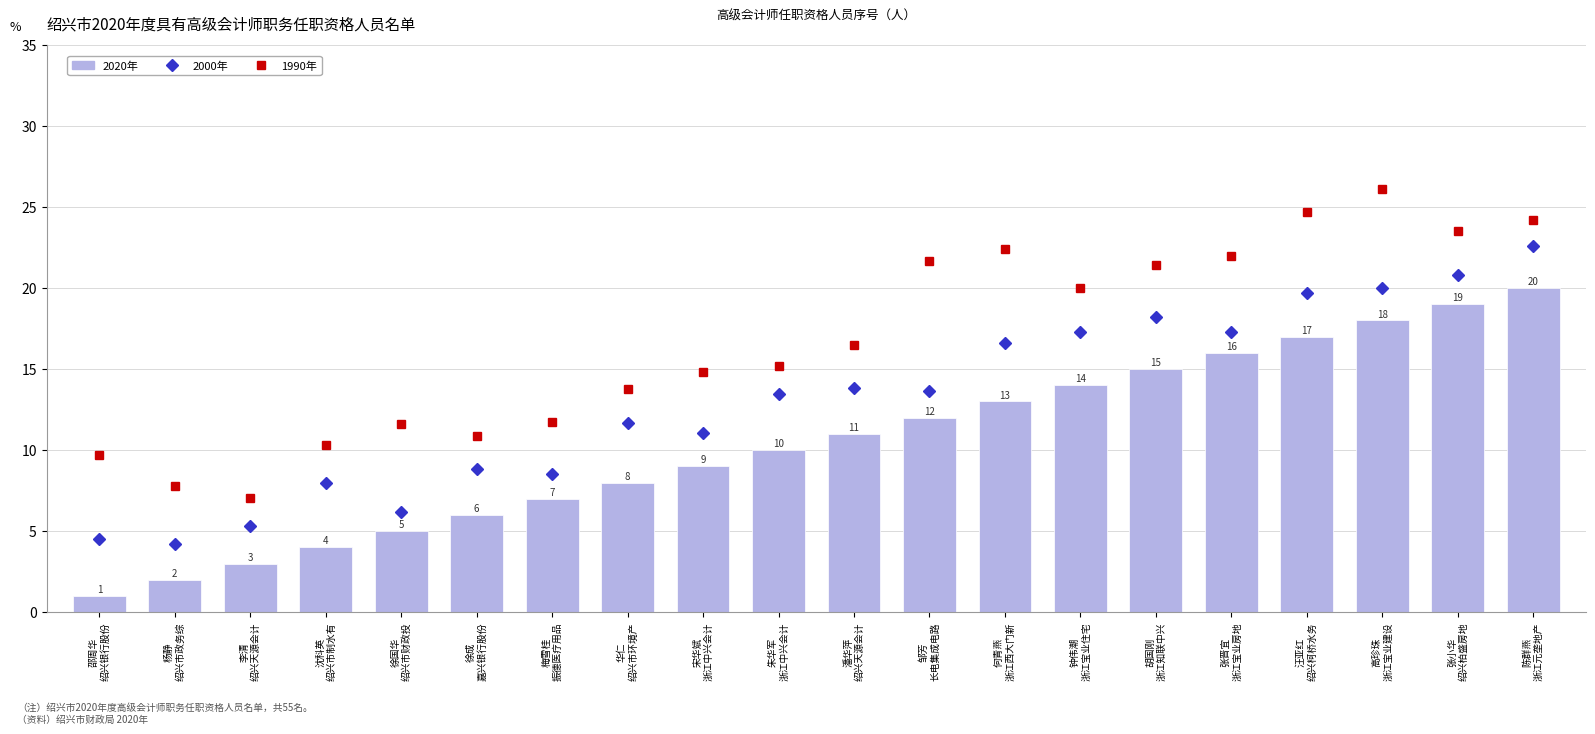

The value of 2020年 at 张晋宜
浙江宝业房地 is 3.9. True or false?

False